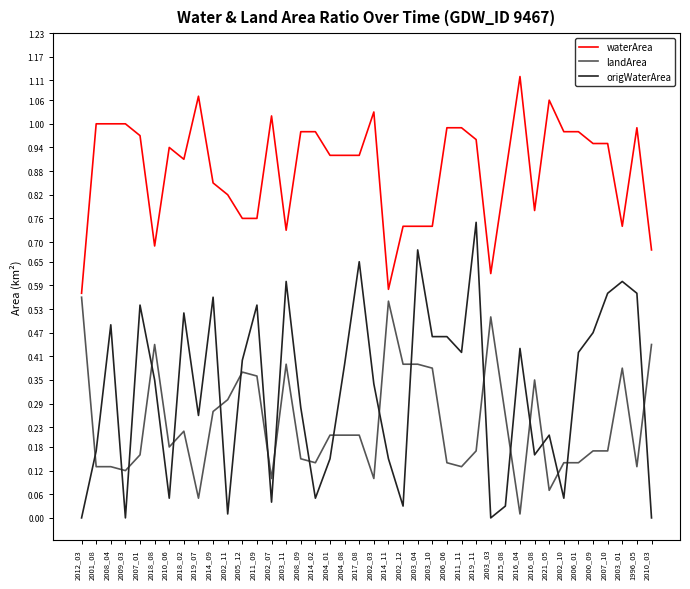

Where is the first local minimum for origWaterArea?

2009_03